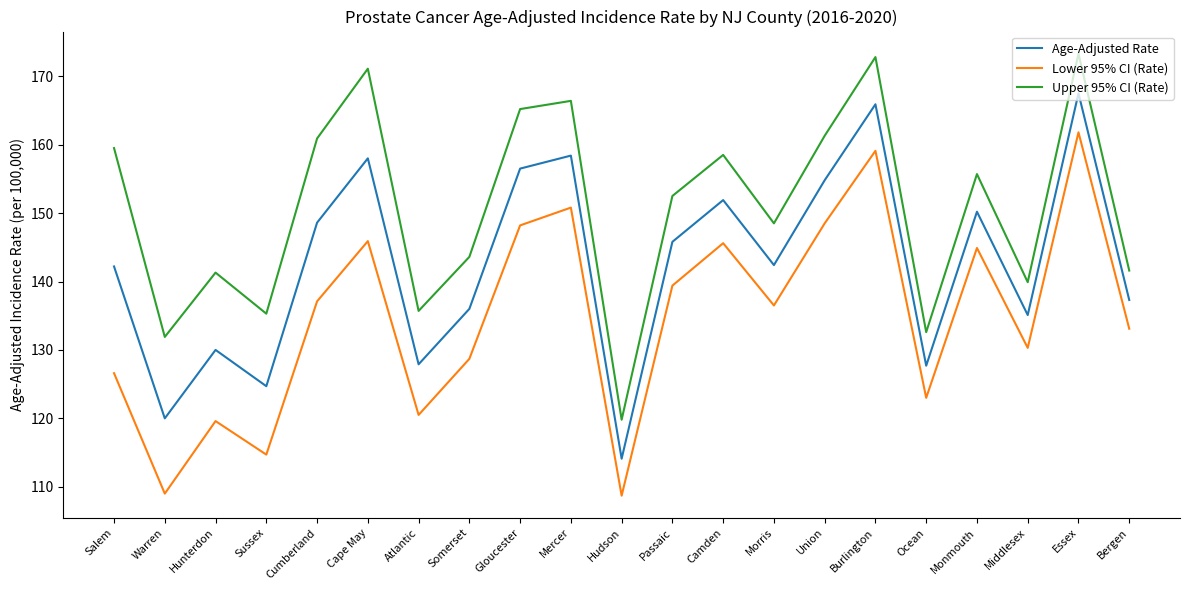

How many values in the Upper 95% CI (Rate) series exceed 152?

11